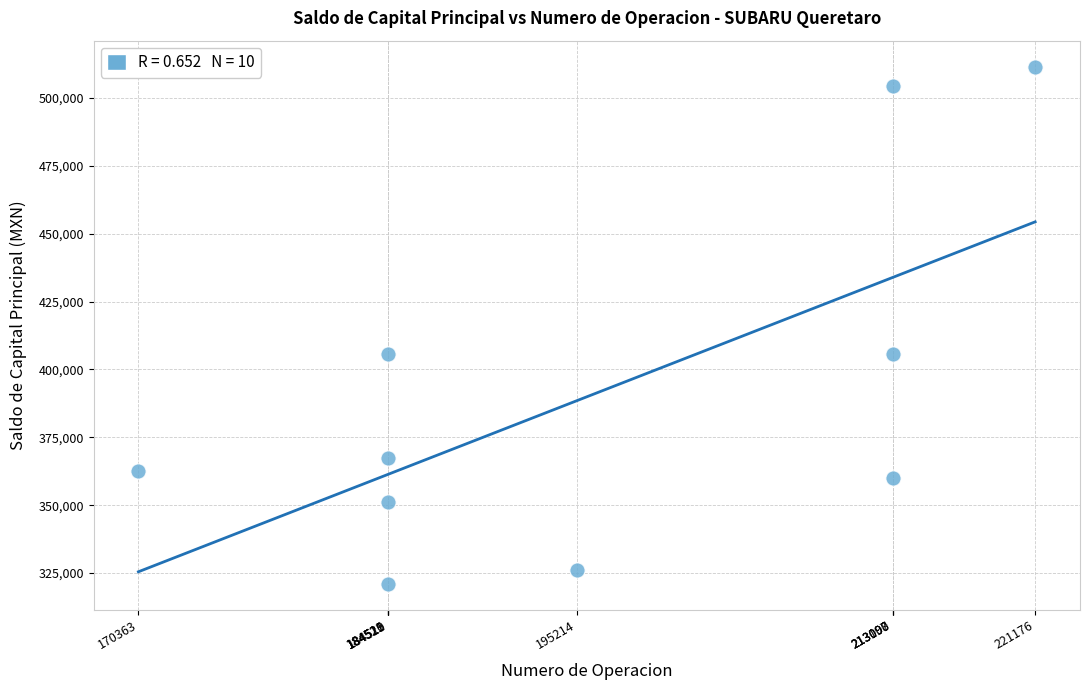

What is the range of X values (max minus min)?

50813.0